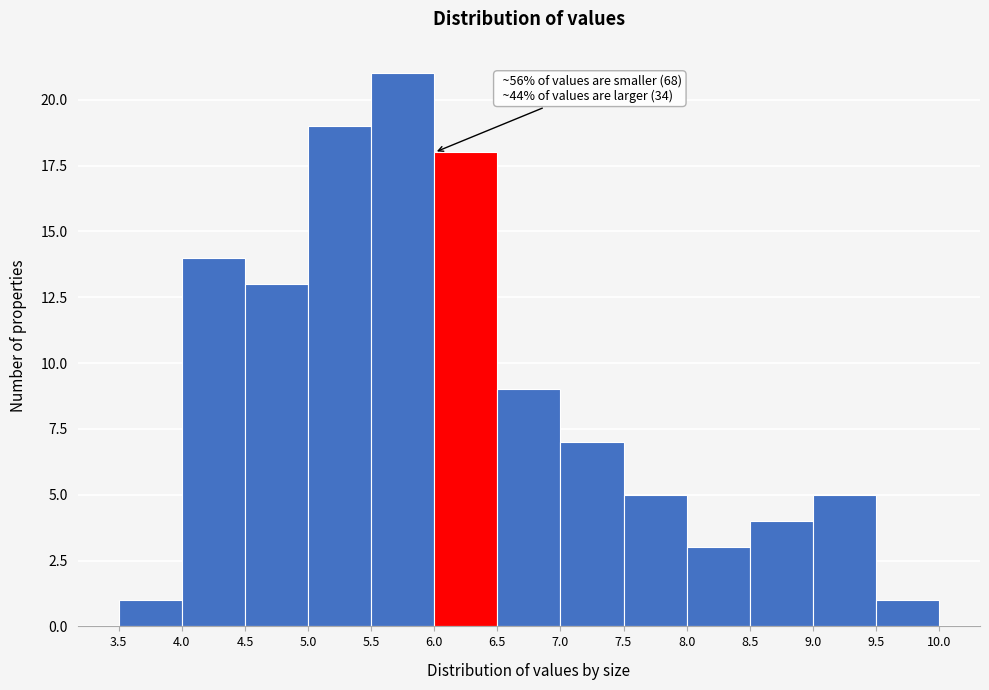

Over which range of the x-axis is the bar tallest?

5.5 to 6.0